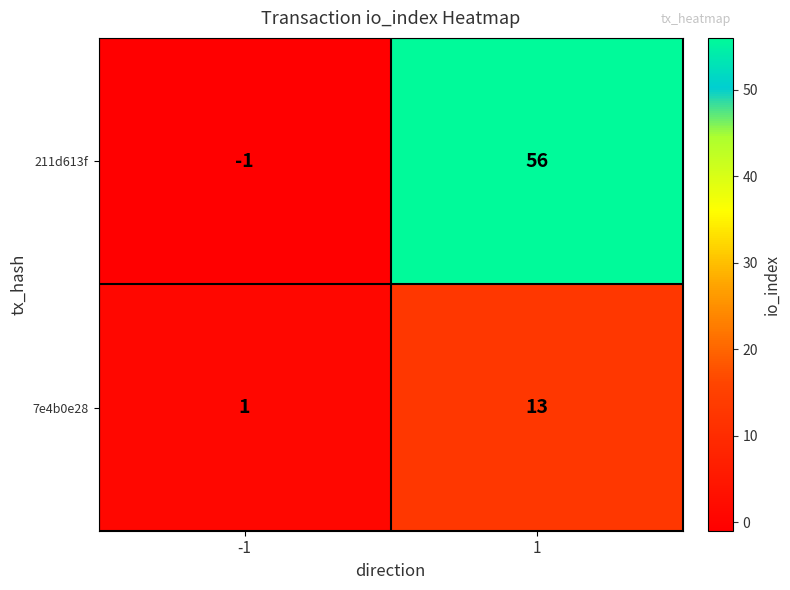

How many categories are shown in the chart?

2